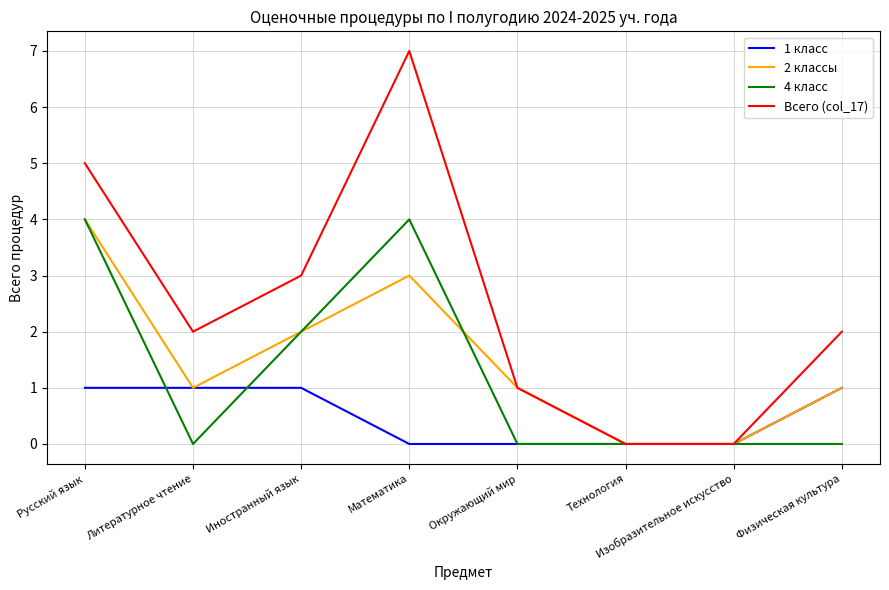

At which label does 2 классы reach its peak?

Русский язык